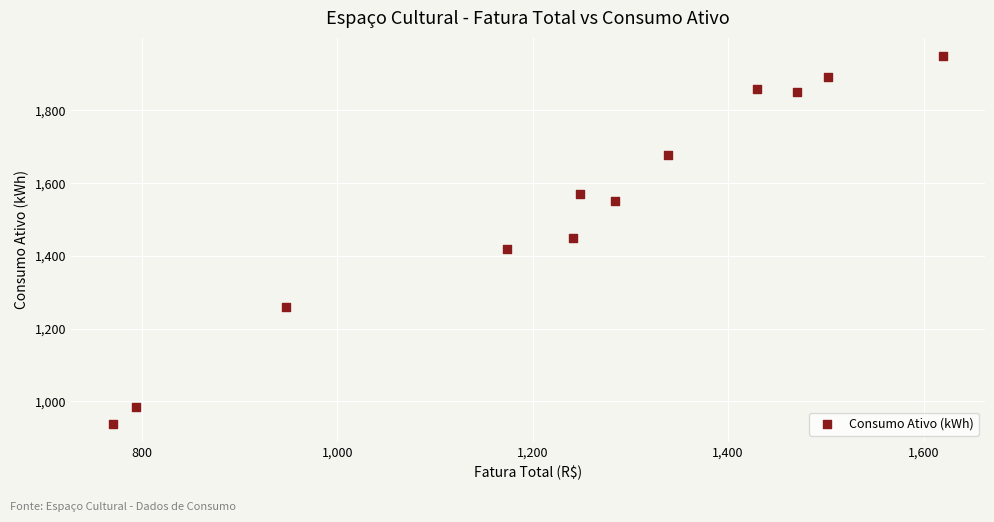

What is the range of Y values (max minus min)?

1010